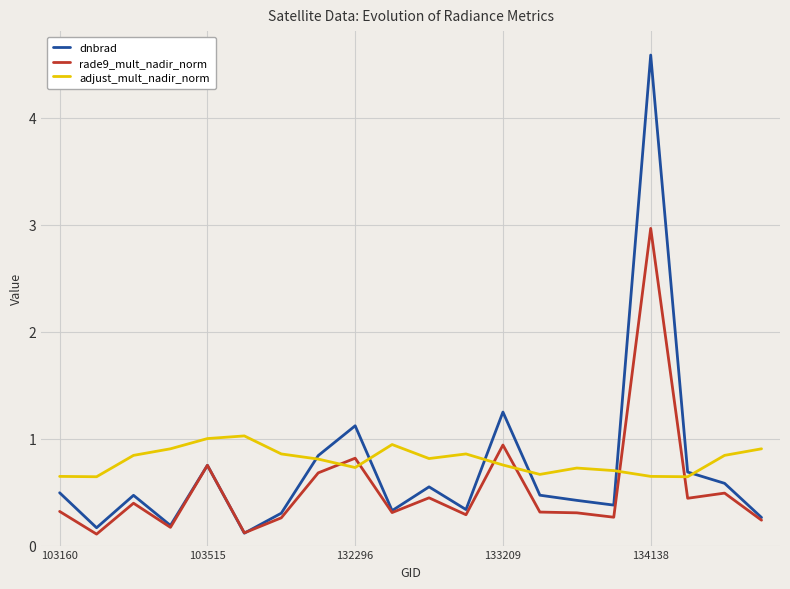

After their last crossing, which series has the higher values: adjust_mult_nadir_norm or rade9_mult_nadir_norm?

adjust_mult_nadir_norm